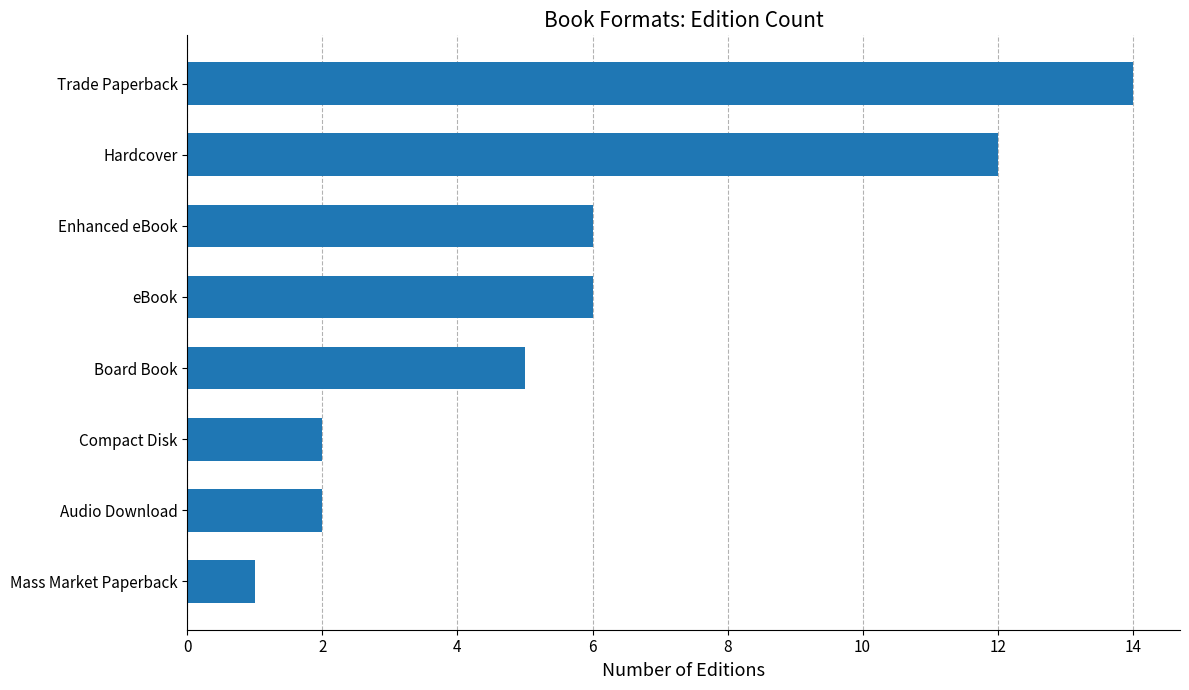

What is the ratio of the value at eBook to the value at Compact Disk?

3.0